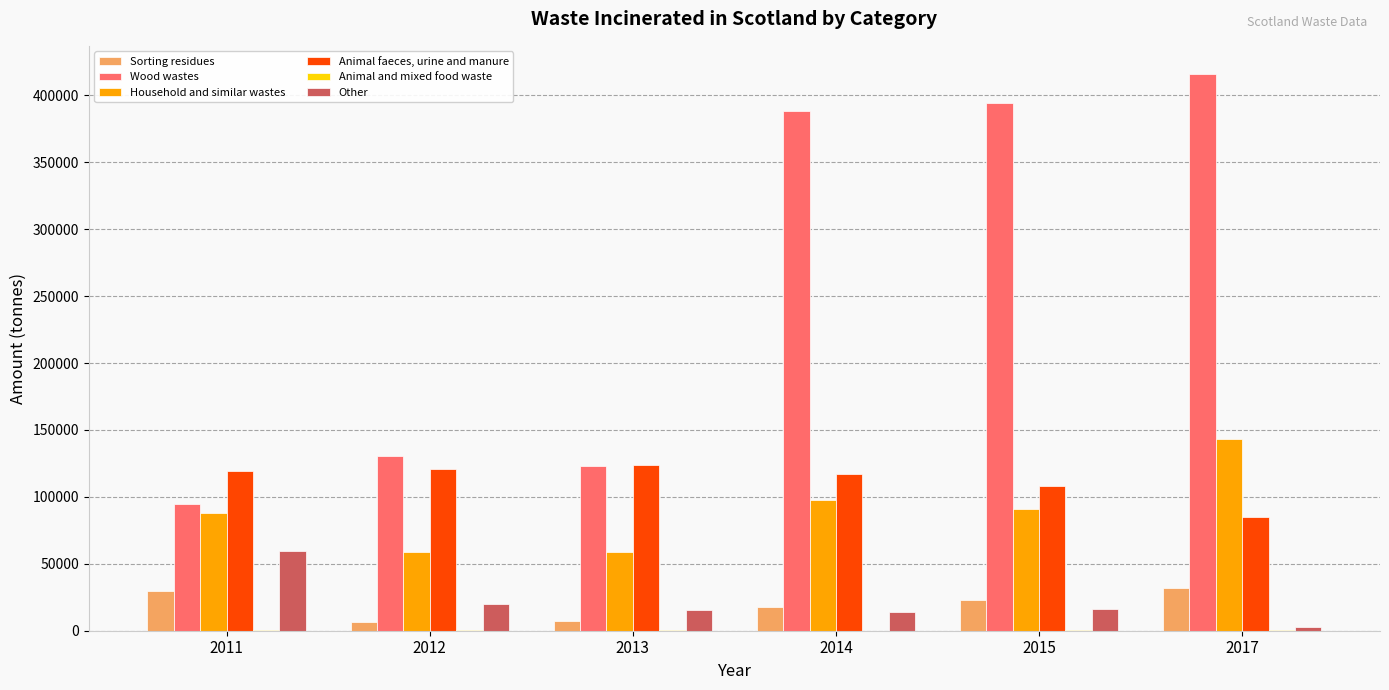

How many series are shown in this chart?

6